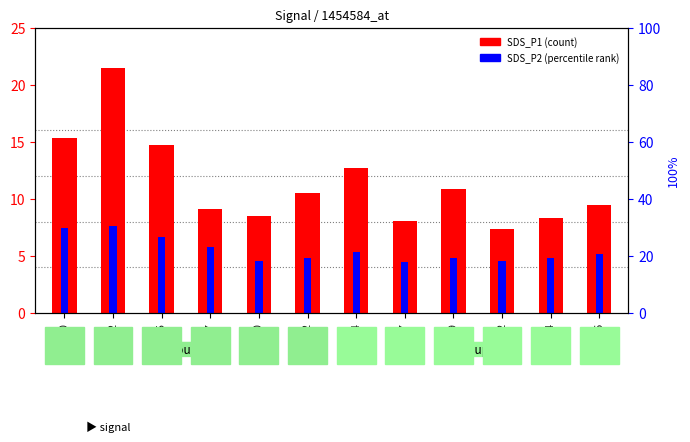

Reading left to right, list all the values displayed in this chart.

SDS_P1: 00:00=15.3	00:02=21.5	00:05=14.7	00:07=9.1	00:10=8.5	00:12=10.5	00:14=12.7	00:17=8.1	00:19=10.8	00:22=7.3	00:24=8.3	00:26=9.4
SDS_P2: 00:00=7.4	00:02=7.6	00:05=6.7	00:07=5.8	00:10=4.5	00:12=4.8	00:14=5.3	00:17=4.5	00:19=4.8	00:22=4.6	00:24=4.8	00:26=5.2